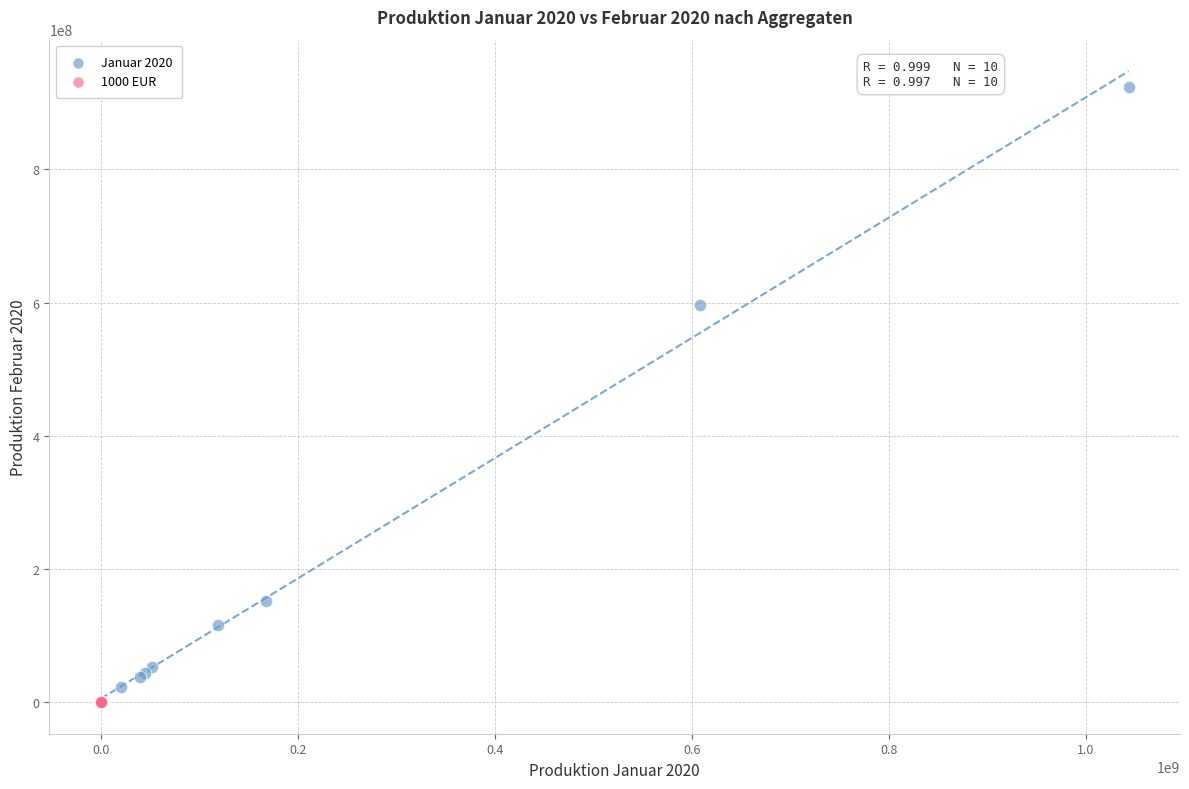

Which series reaches the maximum Y coordinate?

Januar 2020